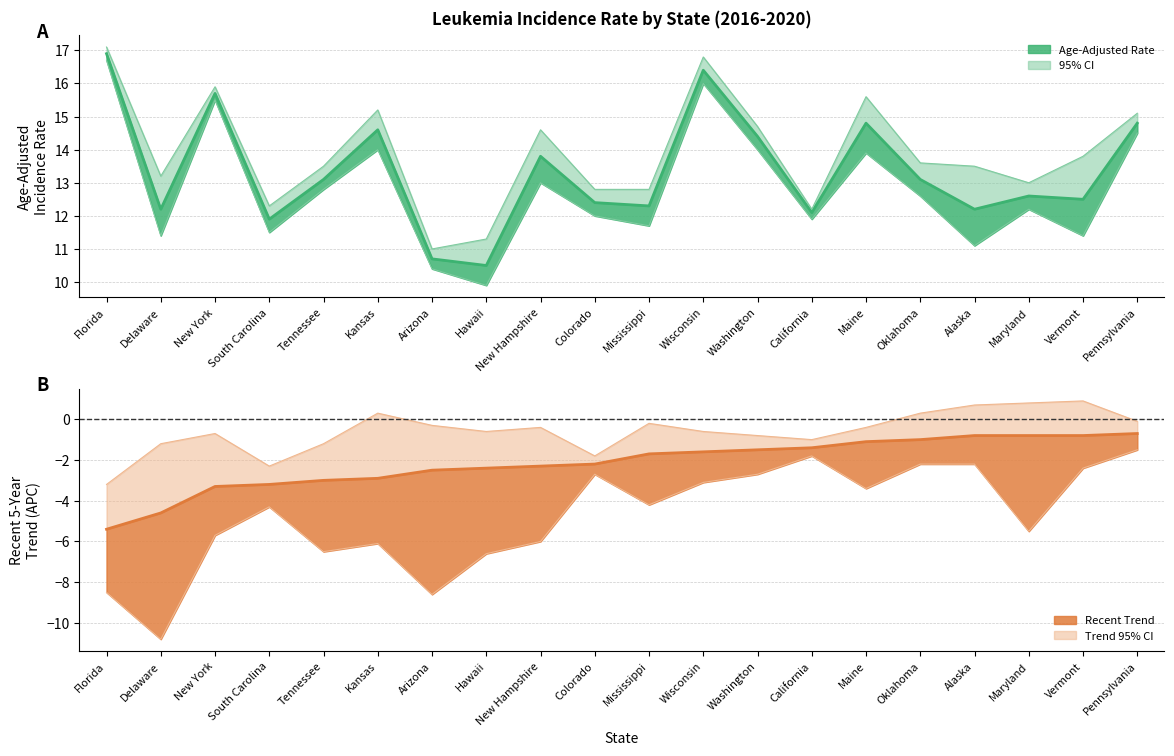

What is the minimum value shown in the chart?

-10.8